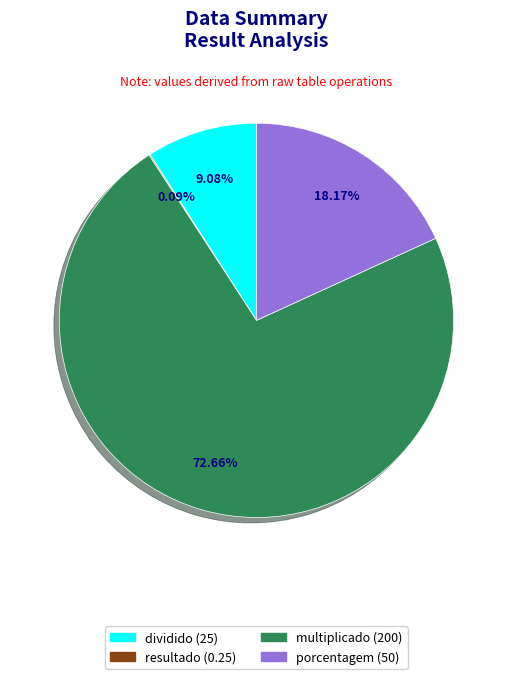

Is there any slice that represents more than half of the pie?

Yes